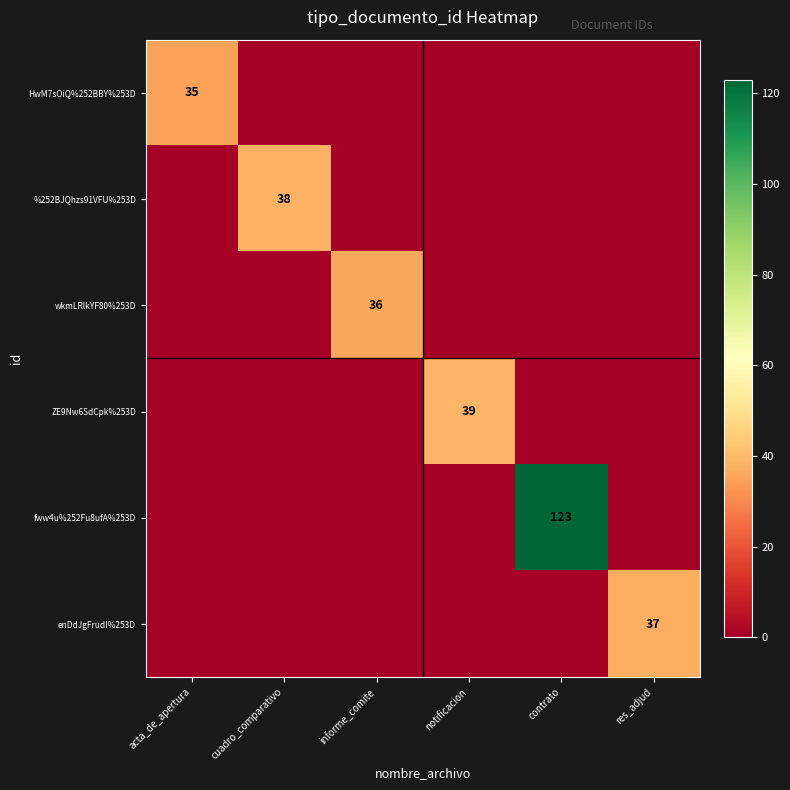

At how many categories does at least one series exceed 43?

1